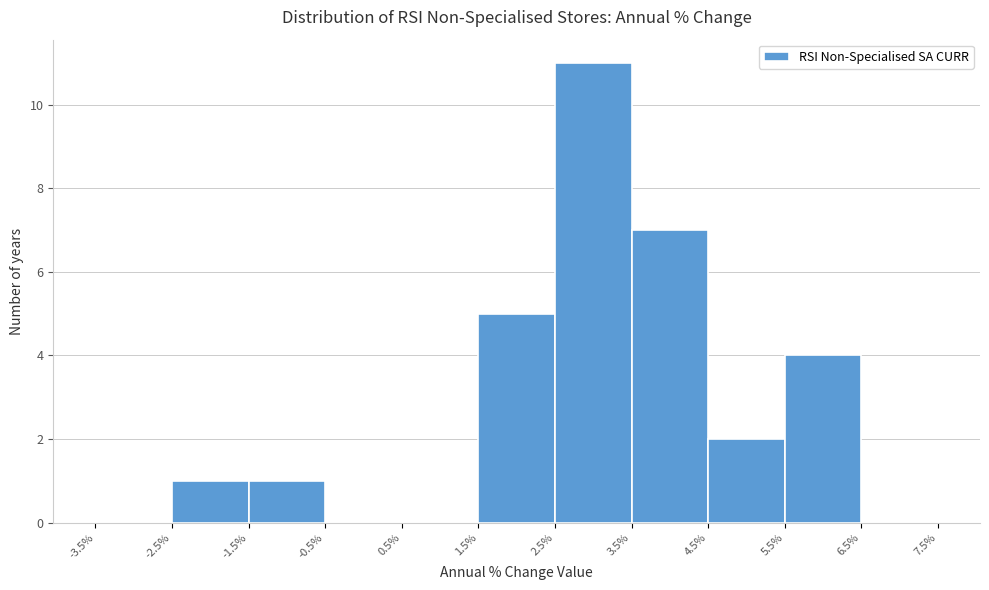

Reading left to right, list every bar in this chart as the range it spans on the x-axis followed by its height. The values are not printed on the chart, so give them approximately, as read against the axis.

-3.5% to -2.5%: 0
-2.5% to -1.5%: 1
-1.5% to -0.5%: 1
-0.5% to 0.5%: 0
0.5% to 1.5%: 0
1.5% to 2.5%: 5
2.5% to 3.5%: 11
3.5% to 4.5%: 7
4.5% to 5.5%: 2
5.5% to 6.5%: 4
6.5% to 7.5%: 0